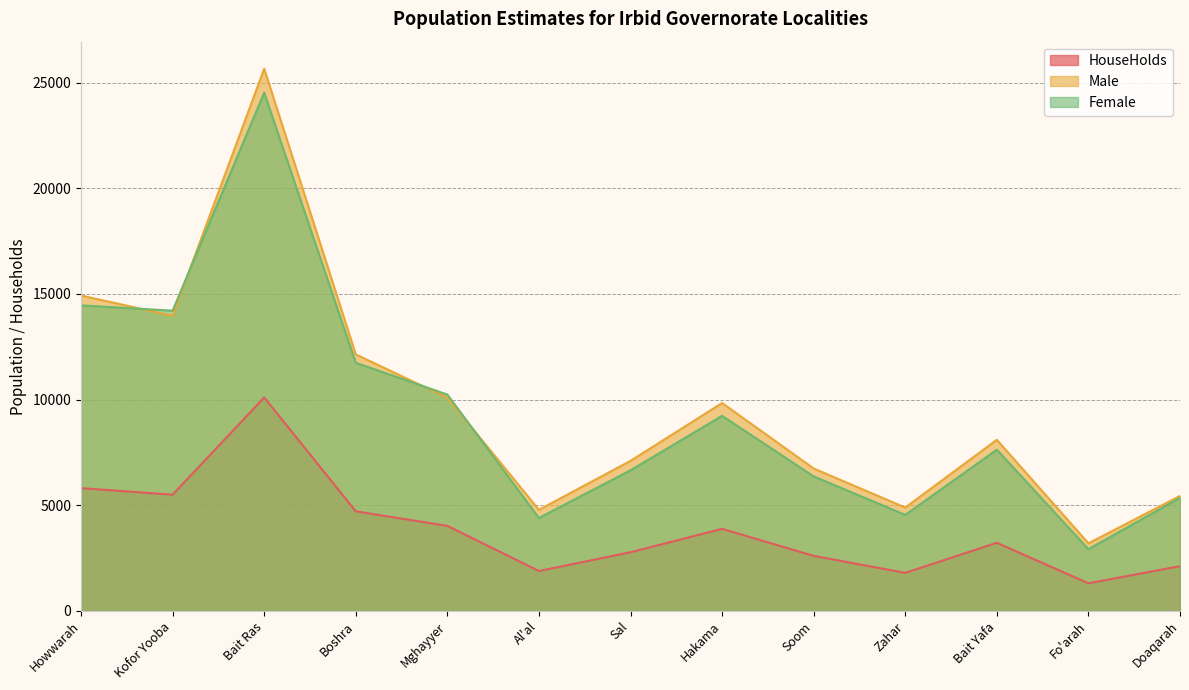

Which category has the highest value across all series?

Bait Ras